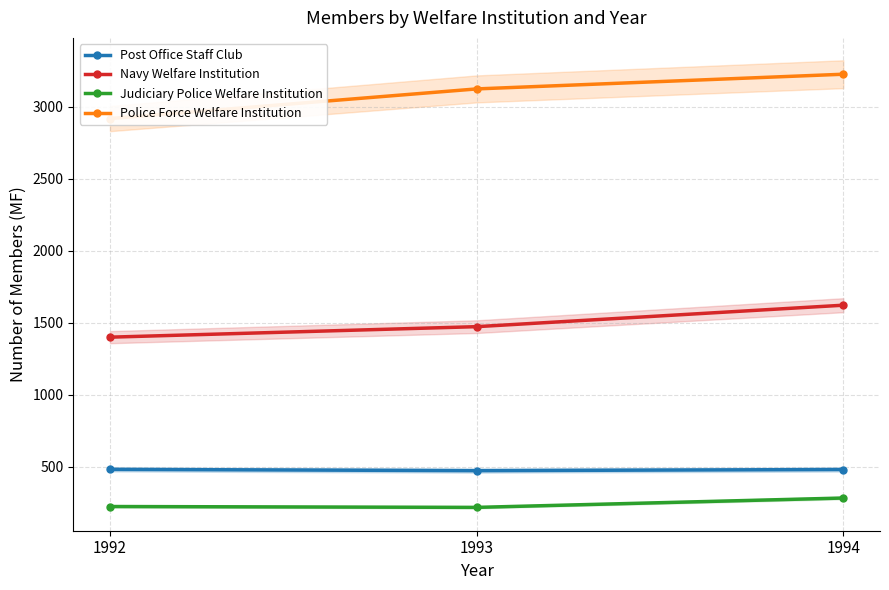

Which series changed the most between 1992 and 1994?

Police Force Welfare Institution